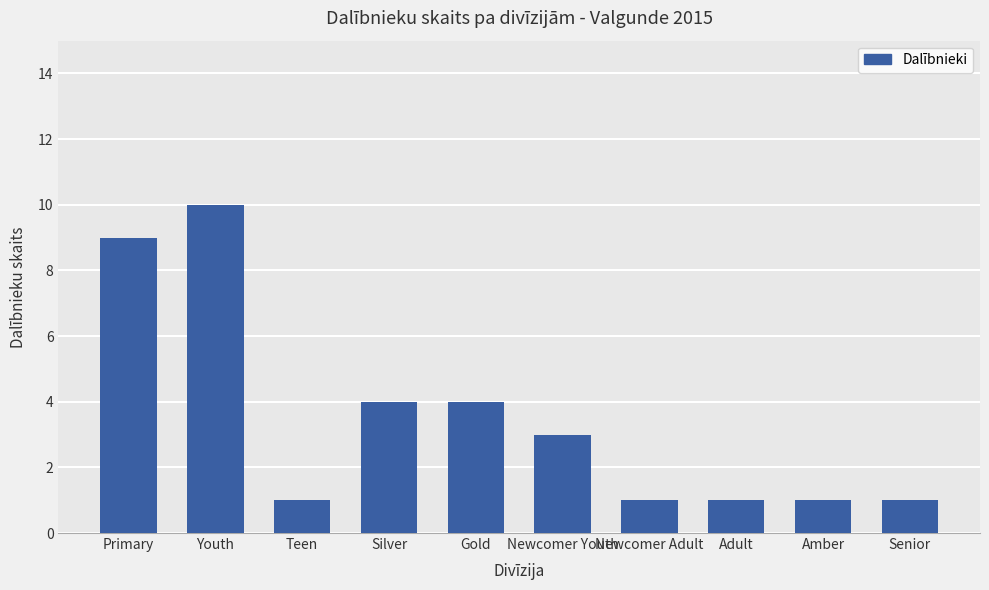

What is the maximum value shown in the chart?

10